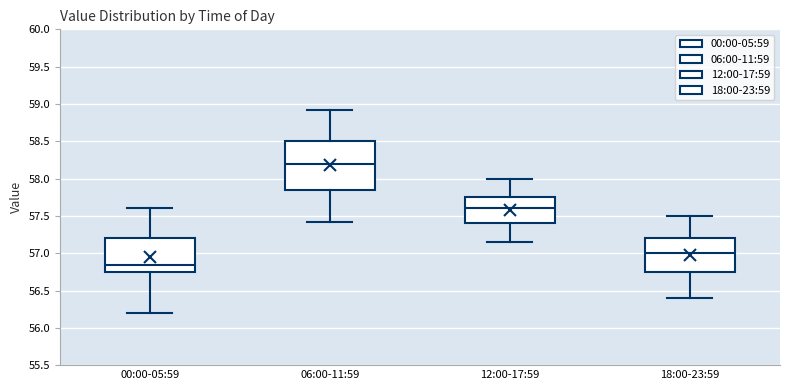

Reading left to right, read every box against the y-axis: the position of its median line, the range the box covers, and the ends of its whiskers. The values are not printed on the chart, so give them approximately, as read against the axis.

00:00-05:59: median 56.85, box 56.75 to 57.20, whiskers 56.20 to 57.60
06:00-11:59: median 58.20, box 57.85 to 58.50, whiskers 57.40 to 58.90
12:00-17:59: median 57.60, box 57.40 to 57.75, whiskers 57.15 to 58.00
18:00-23:59: median 57.00, box 56.75 to 57.20, whiskers 56.40 to 57.50